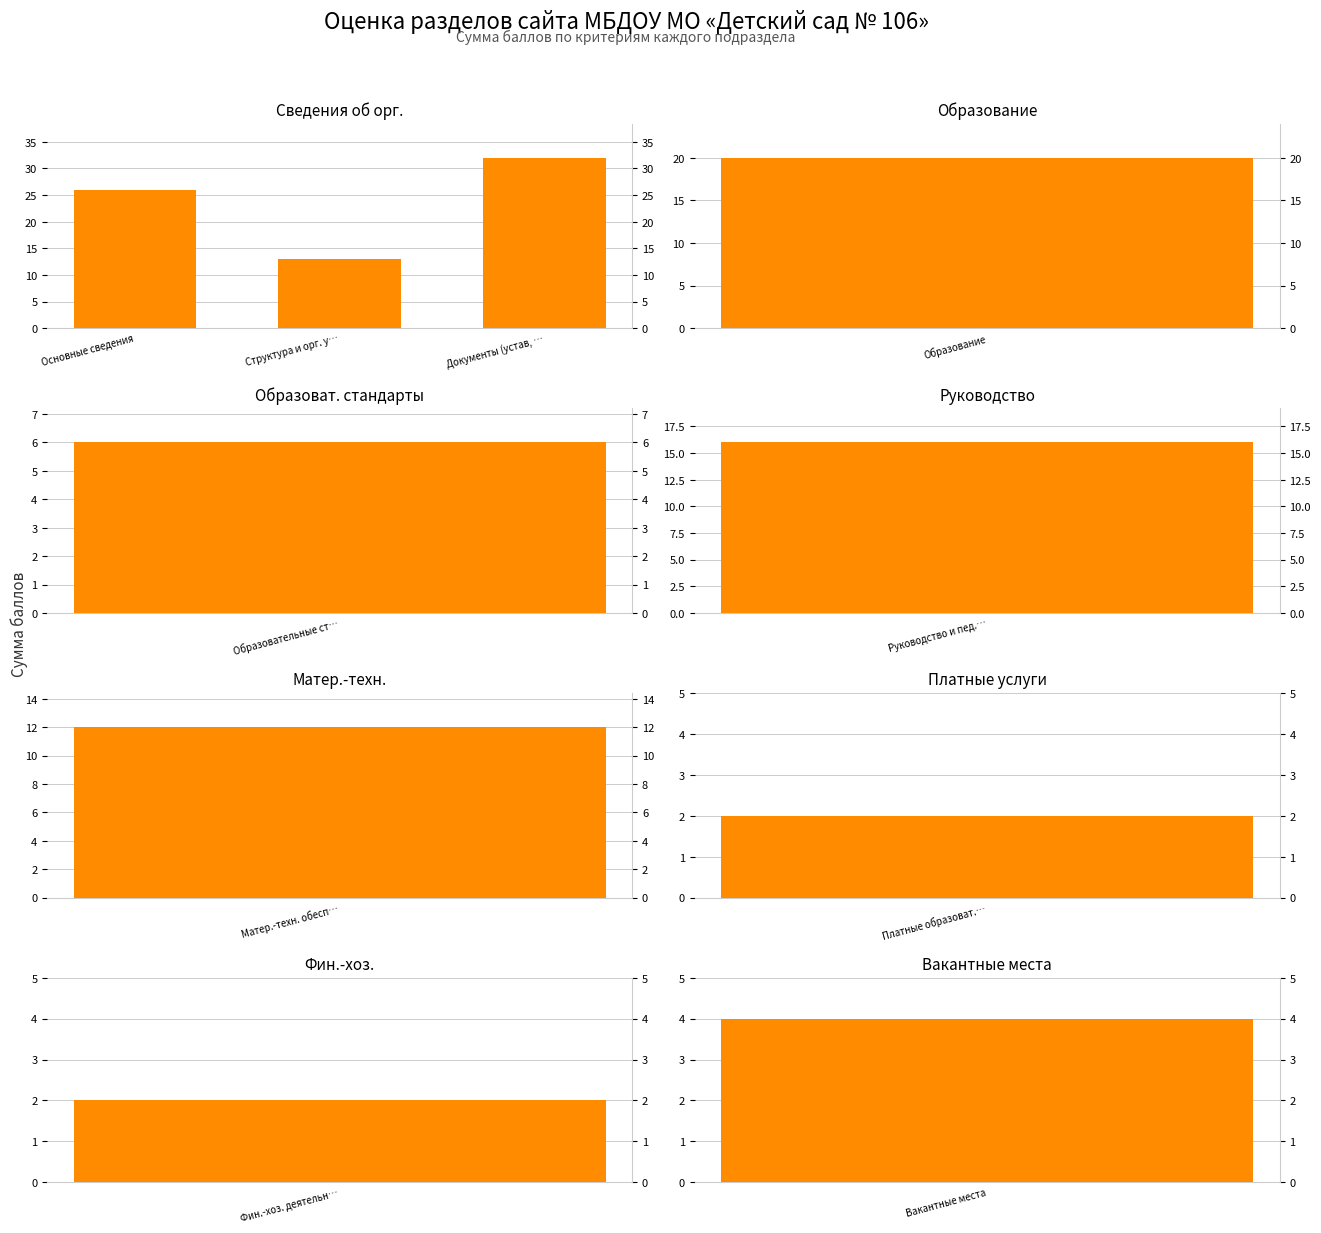

How many values are between 13 and 32?

3